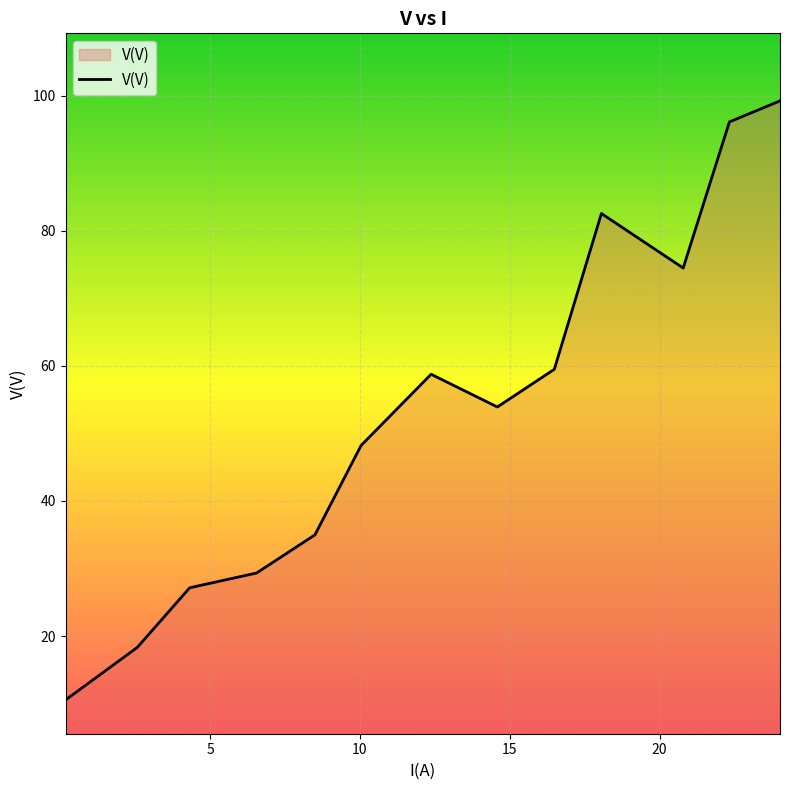

What is the minimum value shown in the chart?

10.5